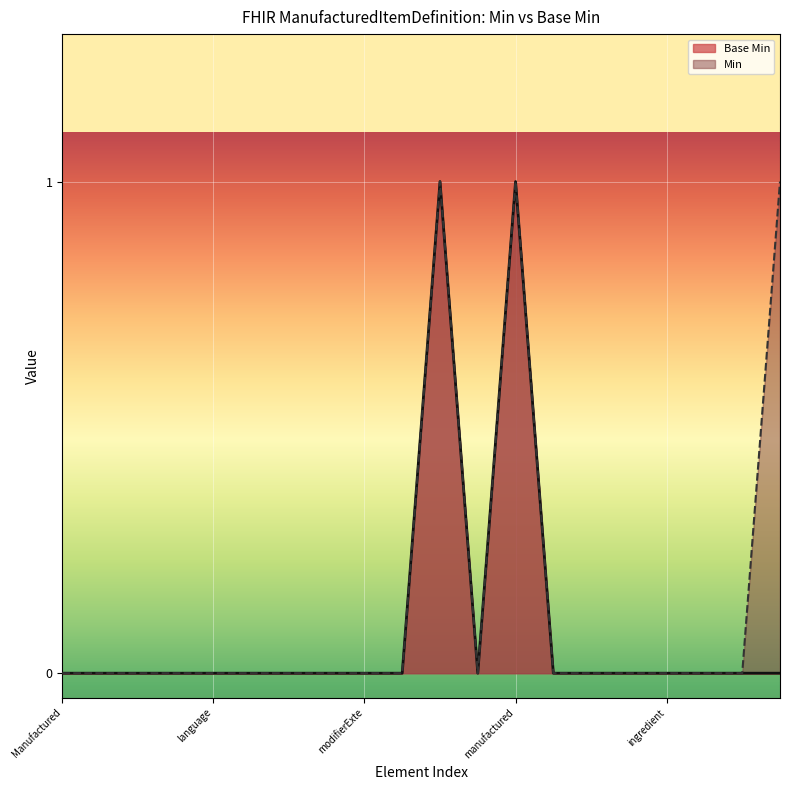

How many lines are shown in the chart?

2